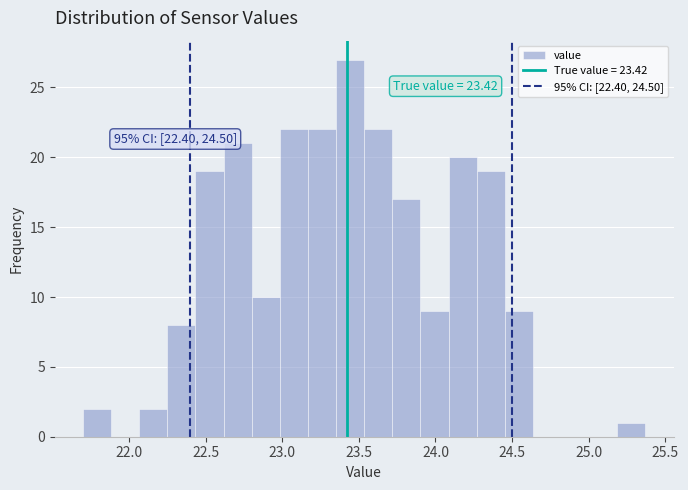

Read against the x-axis, roughly where is the centre of the tallest bar?

23.45